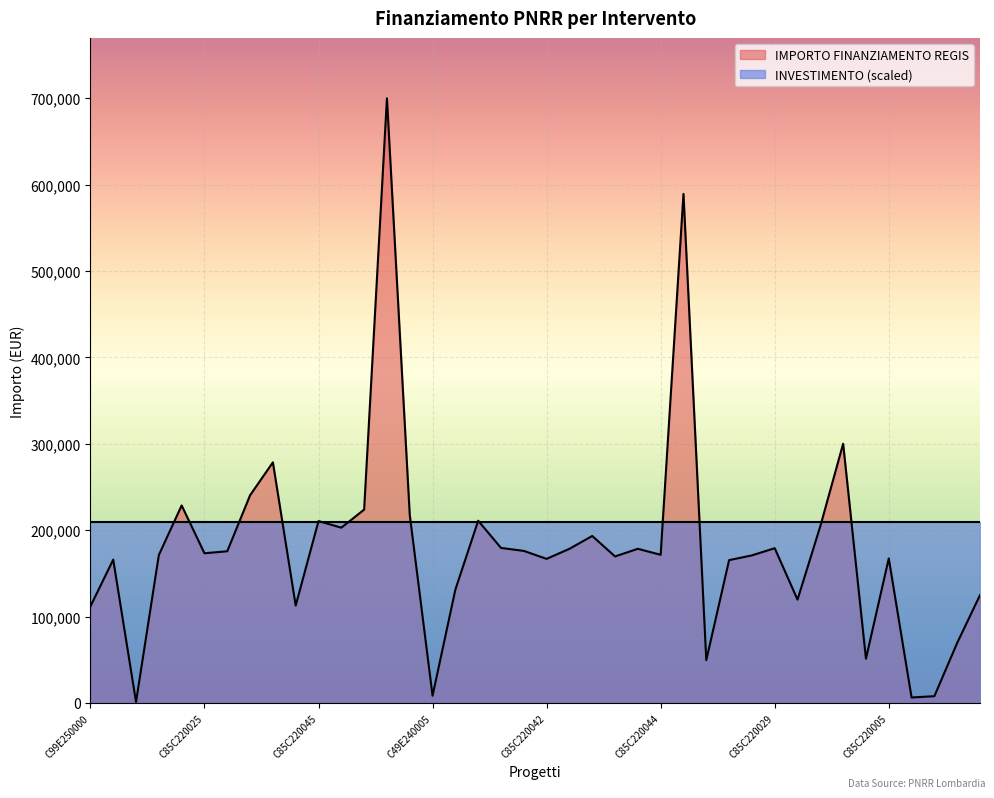

Where does the data first go above 173263?

C85C22003700008